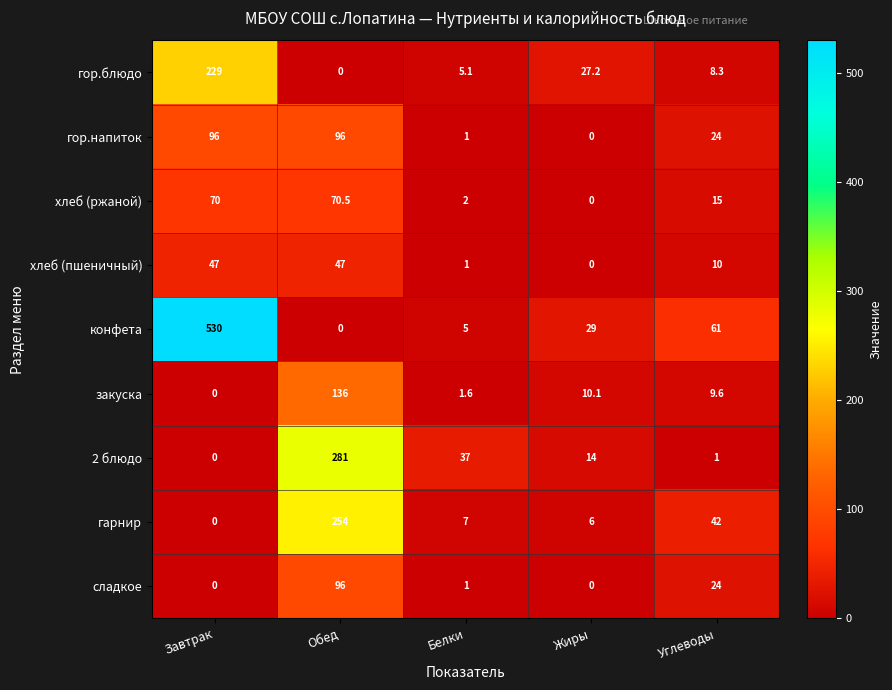

Which series has the largest total across all categories?

конфета